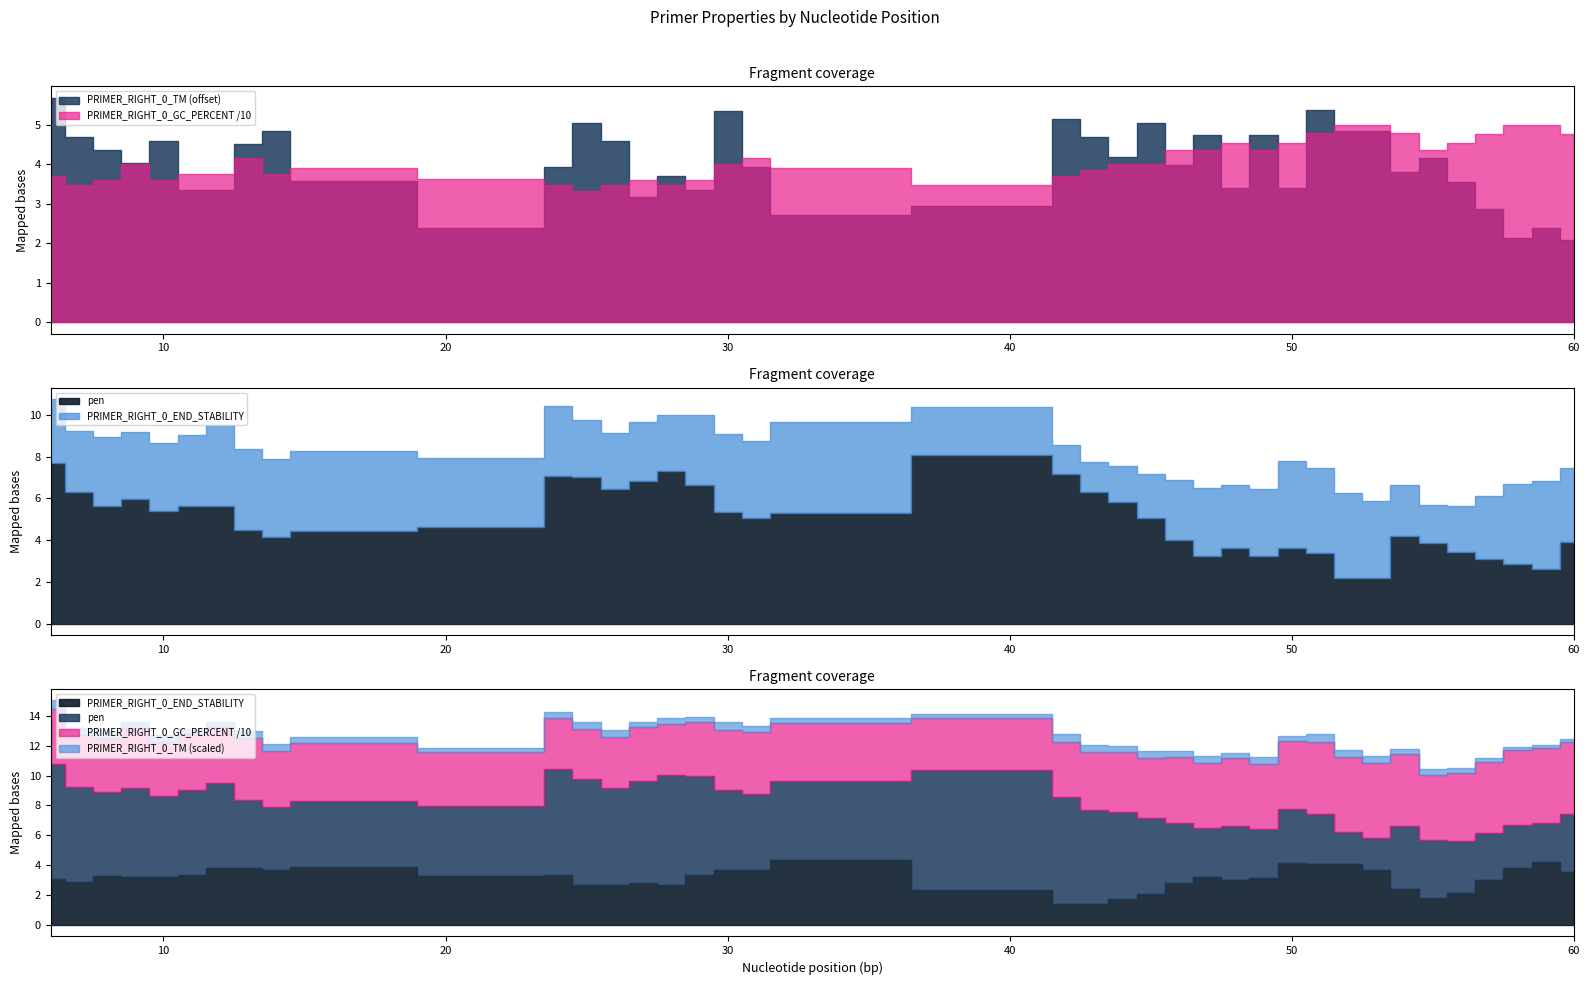

True or false: pen and PRIMER_RIGHT_0_GC_PERCENT cross at least once.

False